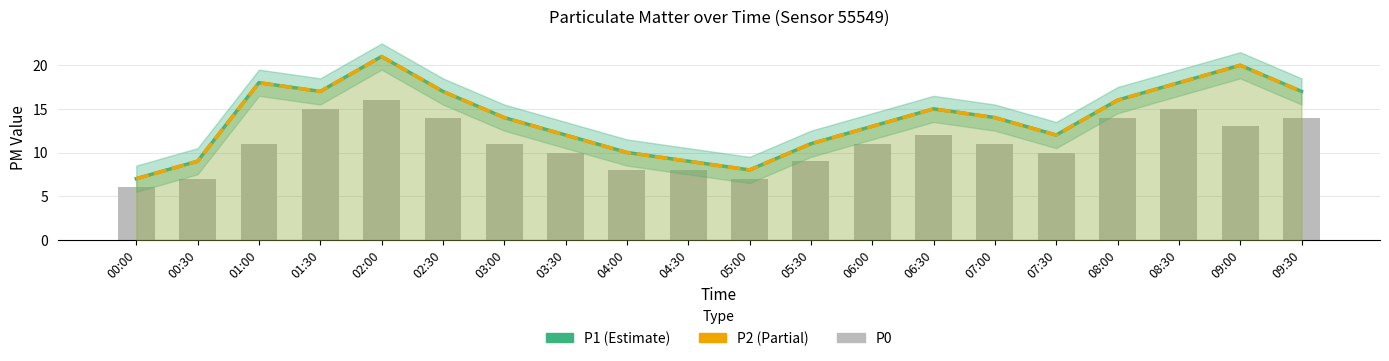

What is the difference between the second highest and second lowest values in the P0 series?

8